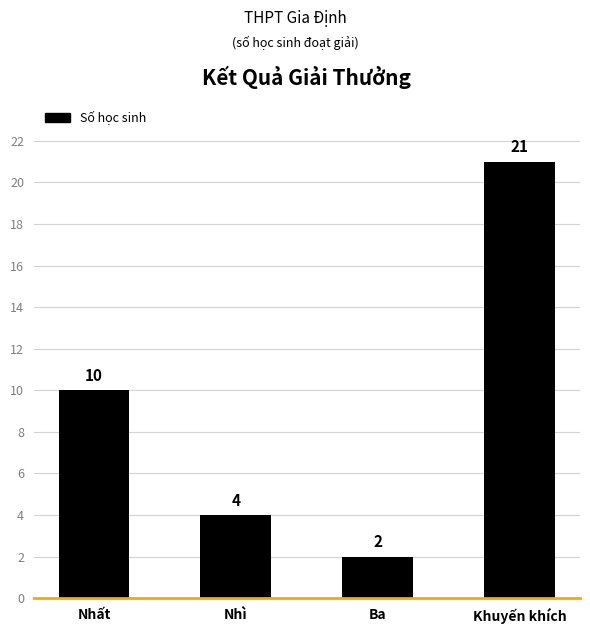

What is the label of the 2nd bar from the left?

Nhì